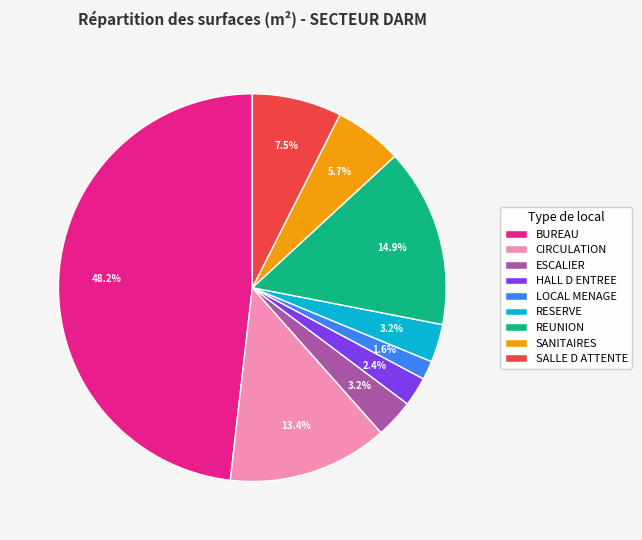

Do RESERVE and LOCAL MENAGE together represent more than half of the pie?

No